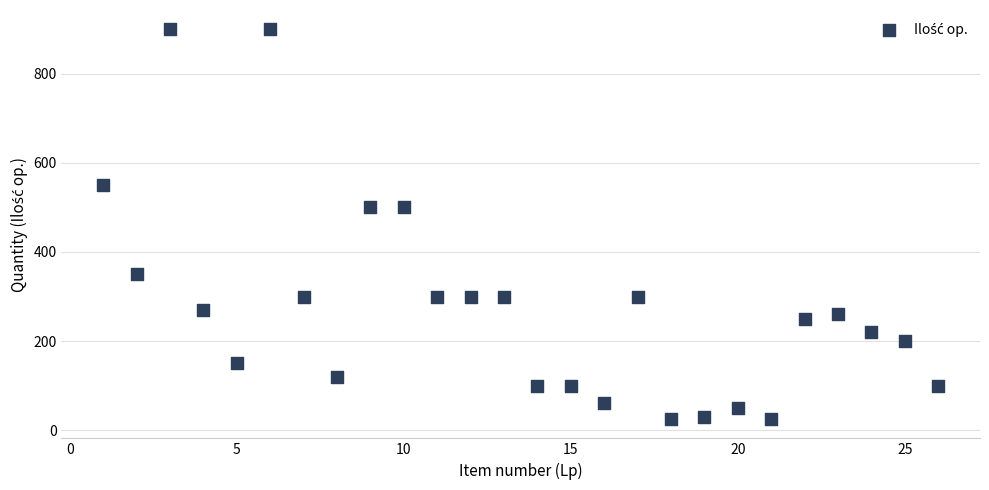

What is the range of X values (max minus min)?

25